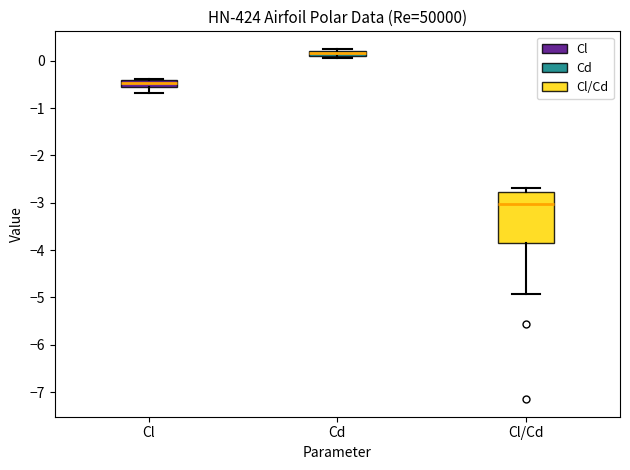

Where is the upper edge of the box for Cd on the y-axis? The values are not printed on the chart, so give them approximately, as read against the axis.

0.2